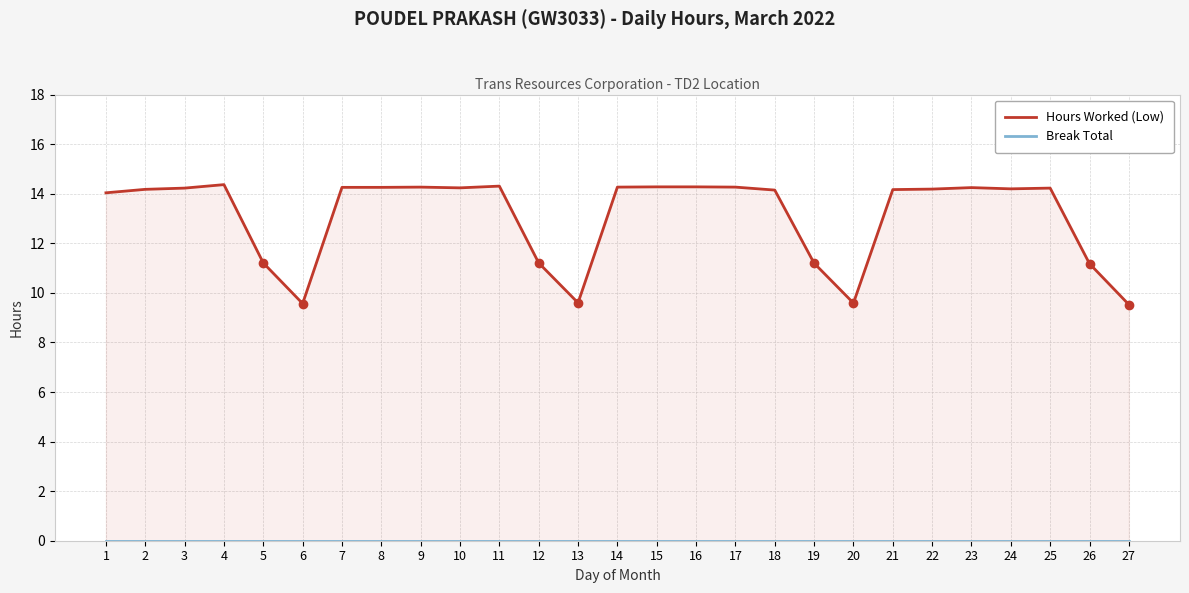

List the series in order of their peak value, highest first.

Hours Worked (Low), Break Total